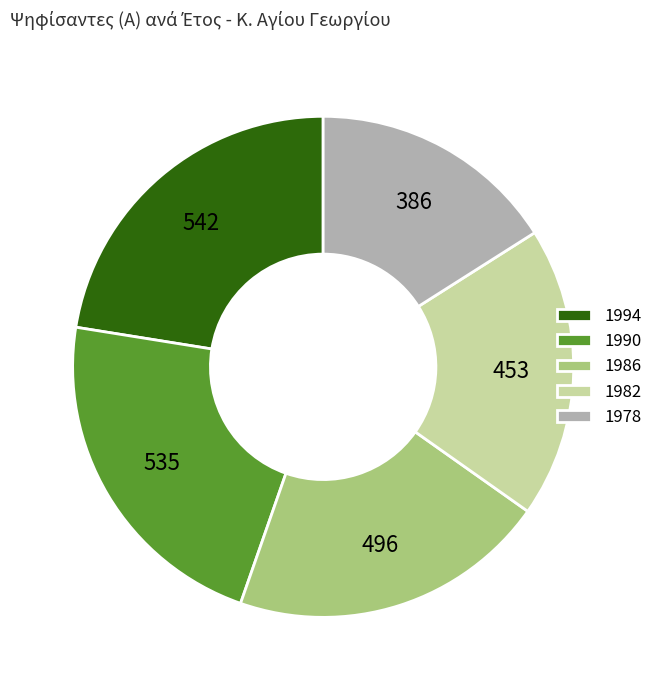

Does 1986 account for over 50% of the chart?

No